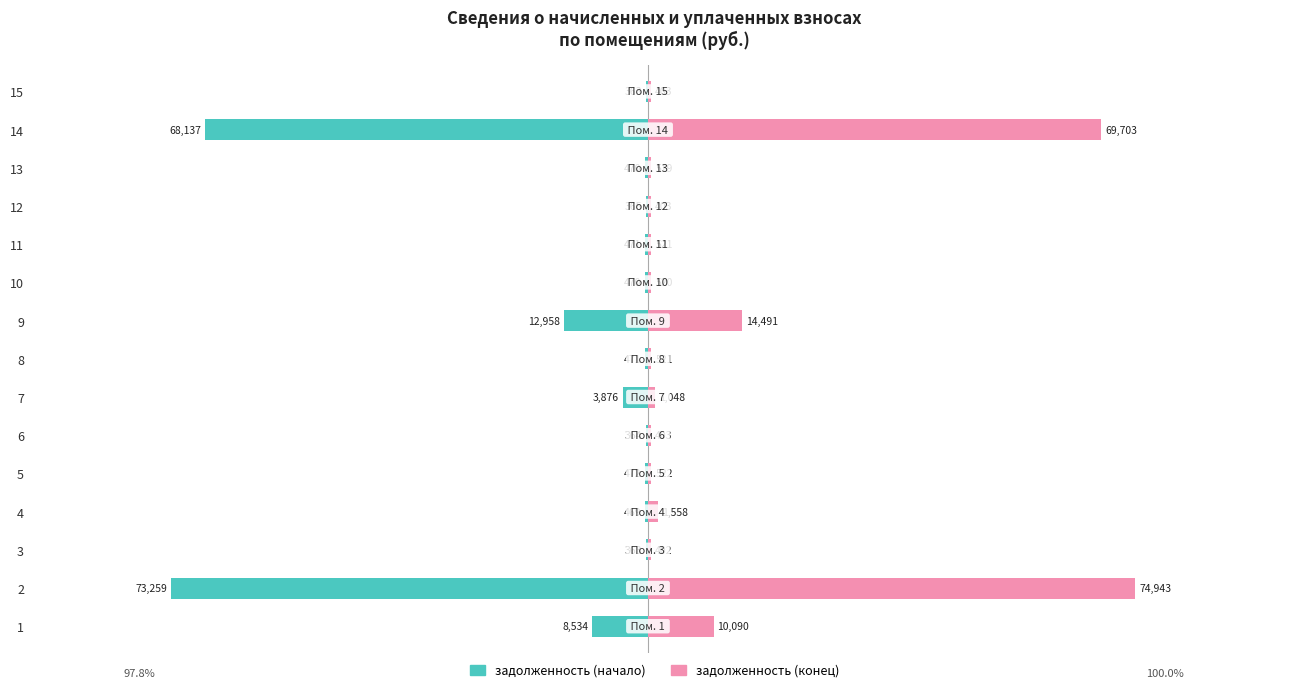

Which series has the largest total across all categories?

задолженность (конец)